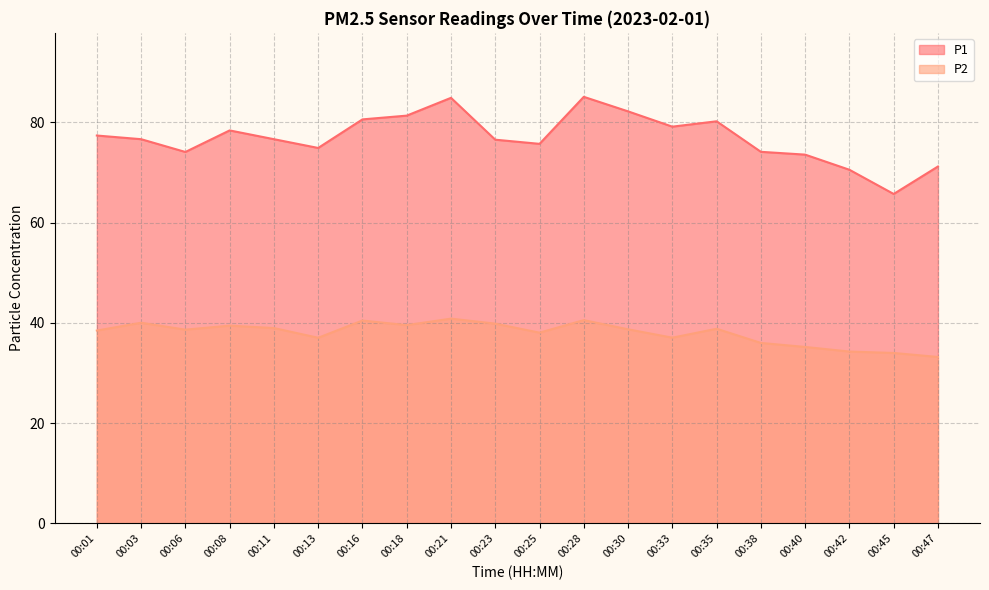

What is the minimum value shown in the chart?

33.2